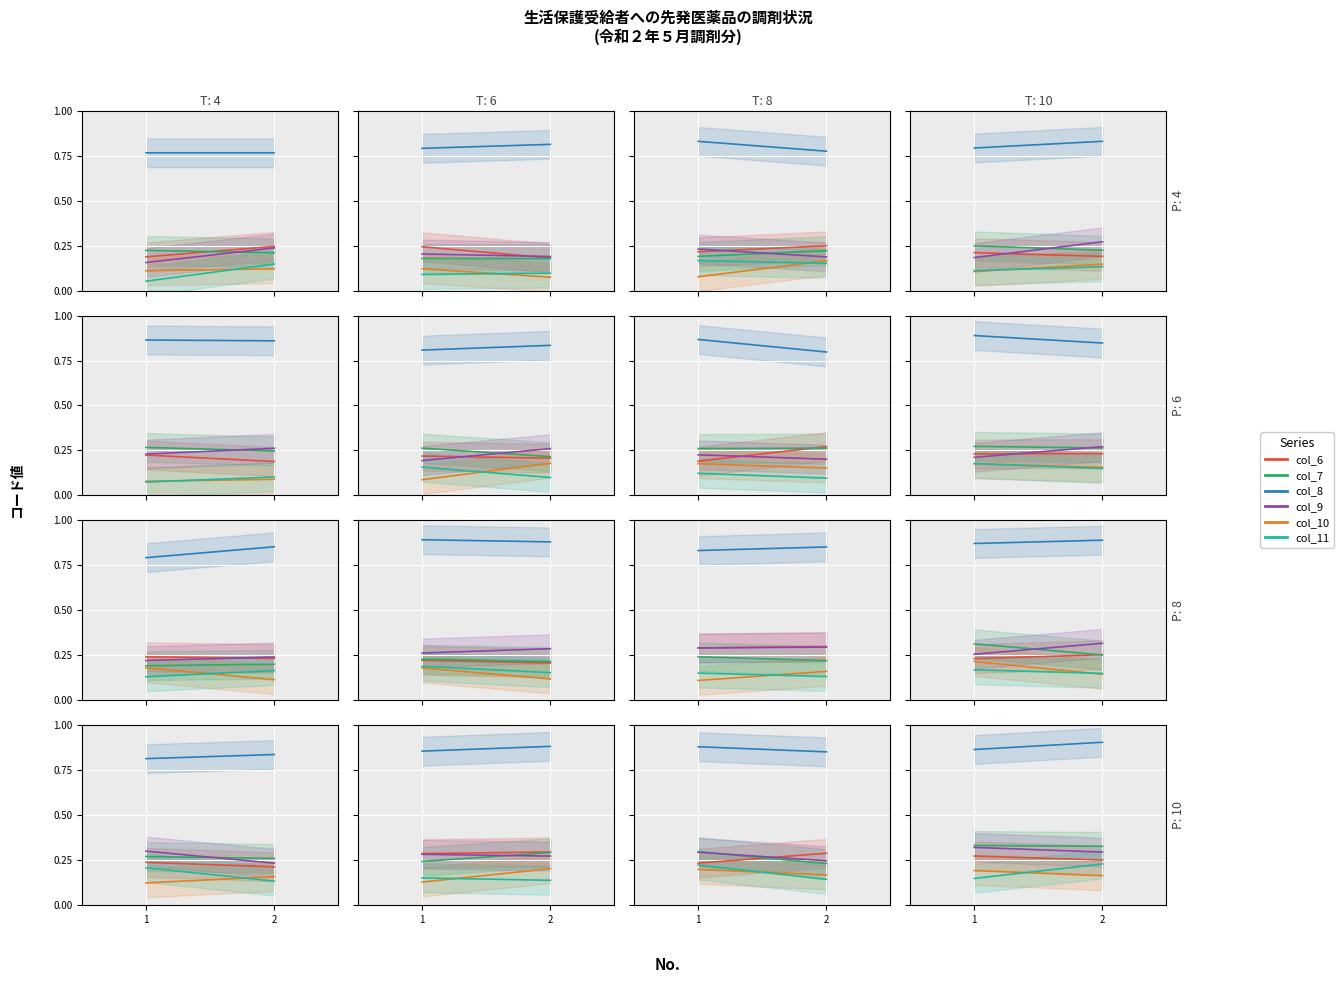

At which category is the sum across all series the highest?

2